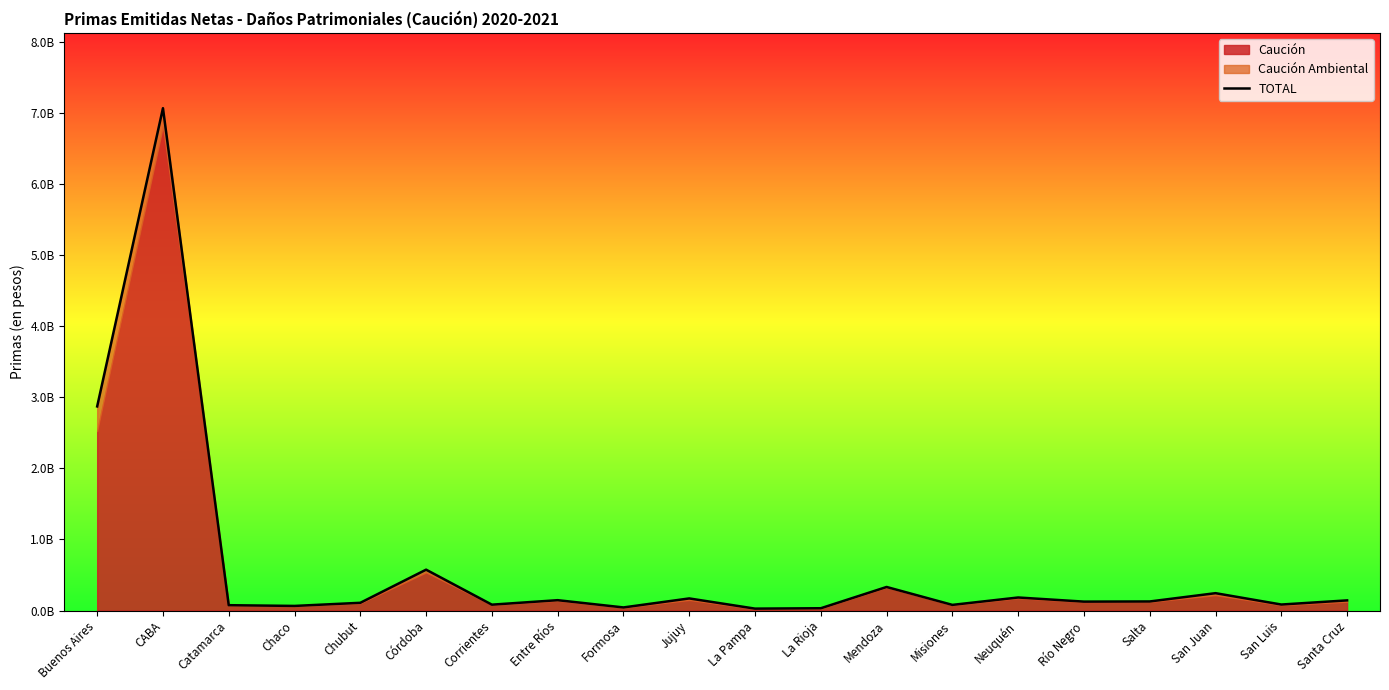

What is the change in value from CABA to Río Negro?

-6942290017